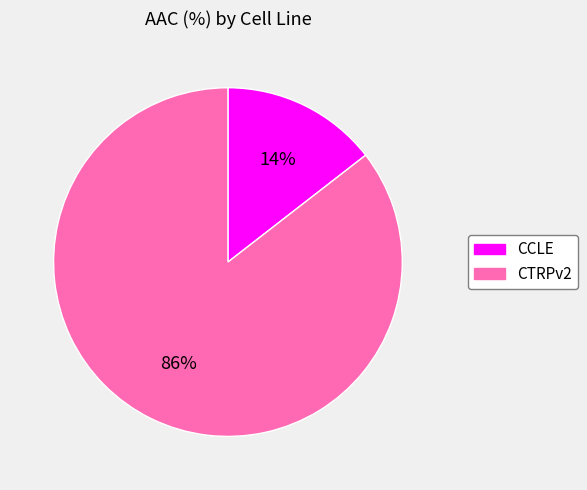

How many slices are in this pie chart?

2